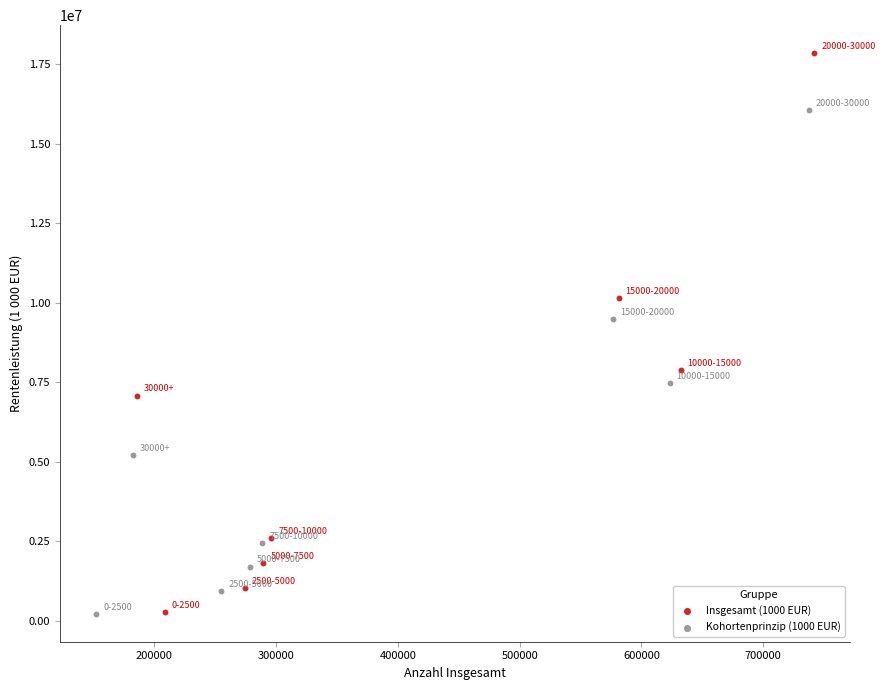

What are all the series names shown in the legend?

Insgesamt (1000 EUR), Kohortenprinzip (1000 EUR)